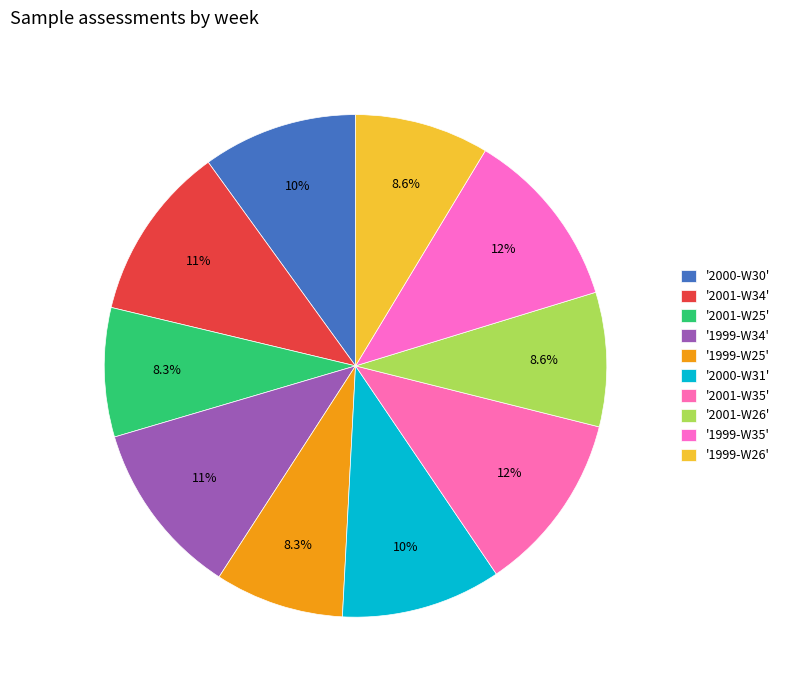

How many segments does this pie chart have?

10